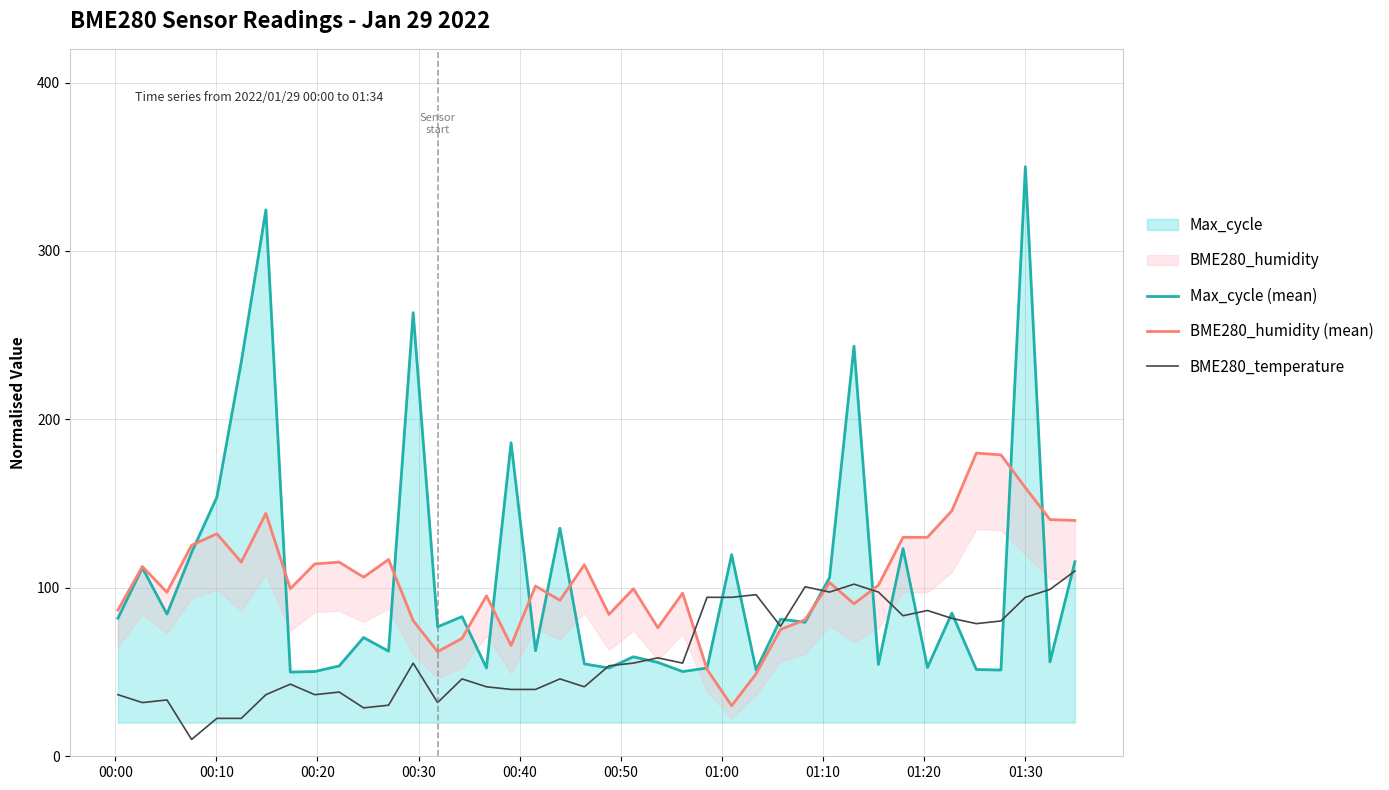

What is the minimum value for BME280_temperature?

10.0